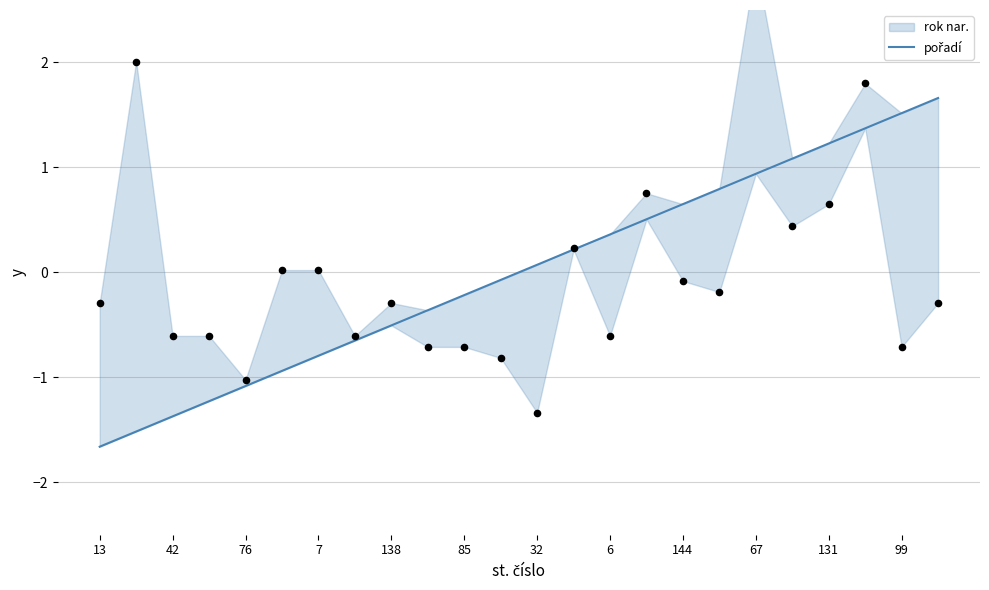

Which has a higher value, 7 or 99?

99